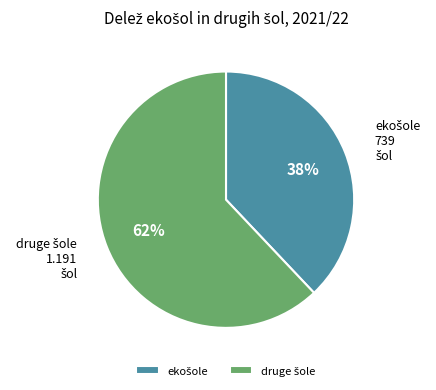

How many segments does this pie chart have?

2